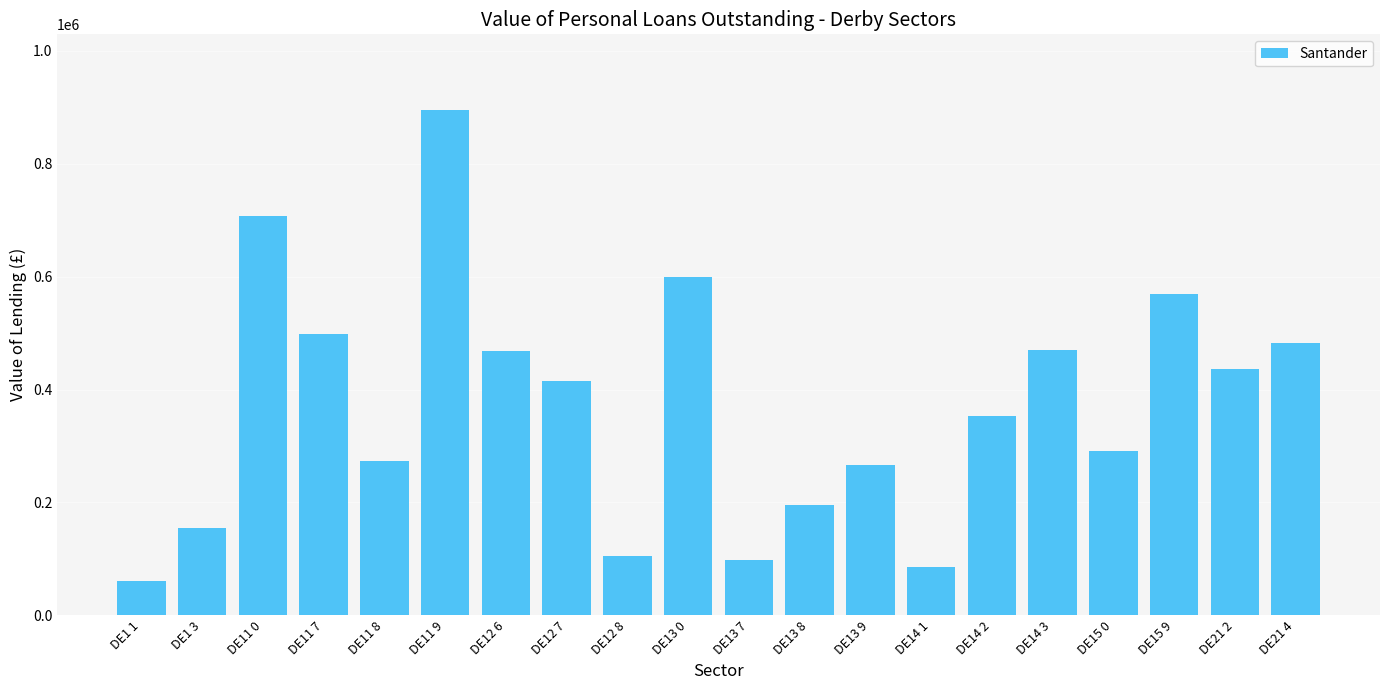

What is the average value?

371263.9